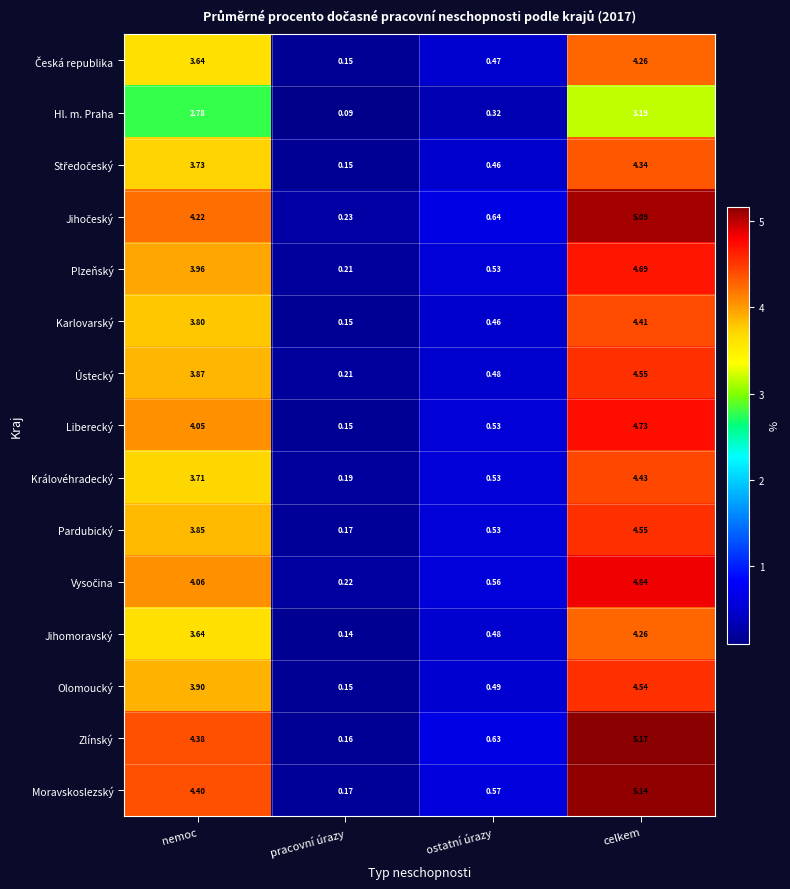

At which label does Plzeňský first exceed 3?

nemoc